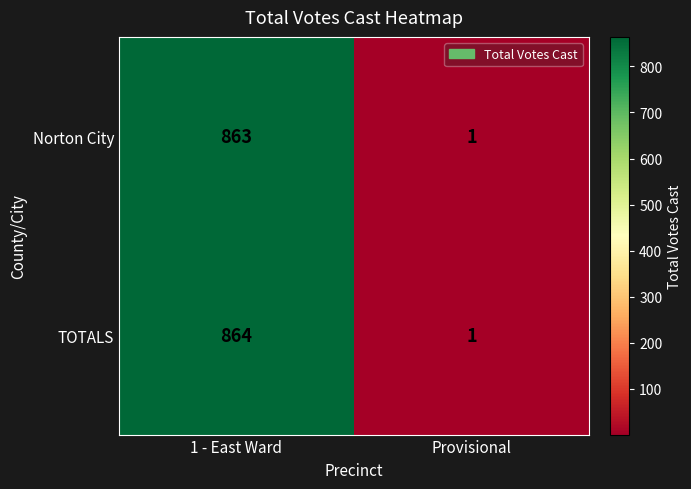

Is it true that TOTALS equals 864 at 1 - East Ward?

True